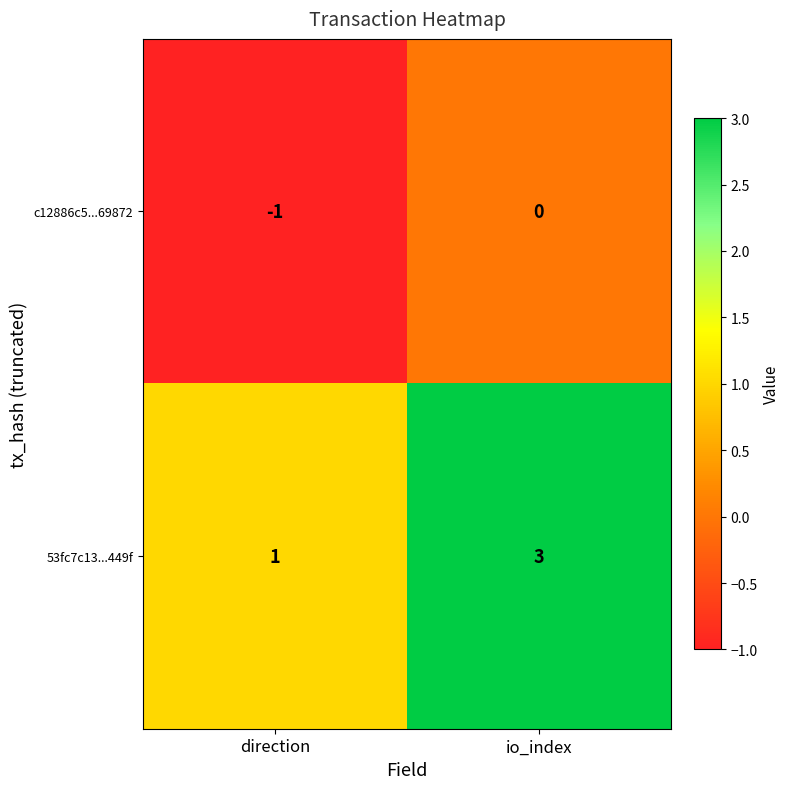

What is the spread (max minus min) of values at io_index?

3